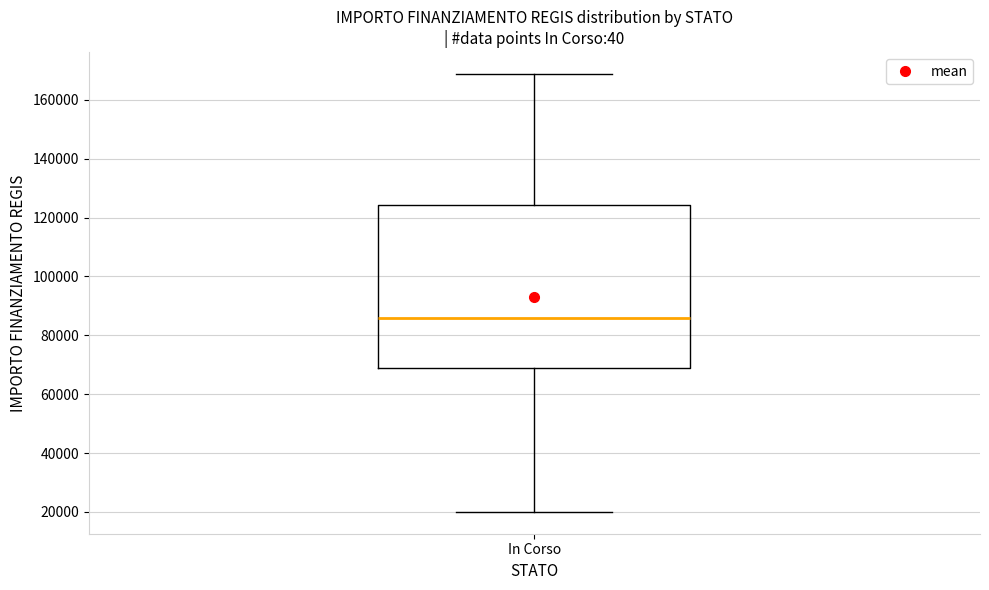

Transcribe this box plot: give where the median line is, the range the box spans, and where the two whiskers end, as read against the y-axis. The values are not printed on the chart, so give them approximately, as read against the axis.

median 86000, box 68000 to 124000, whiskers 20000 to 168000